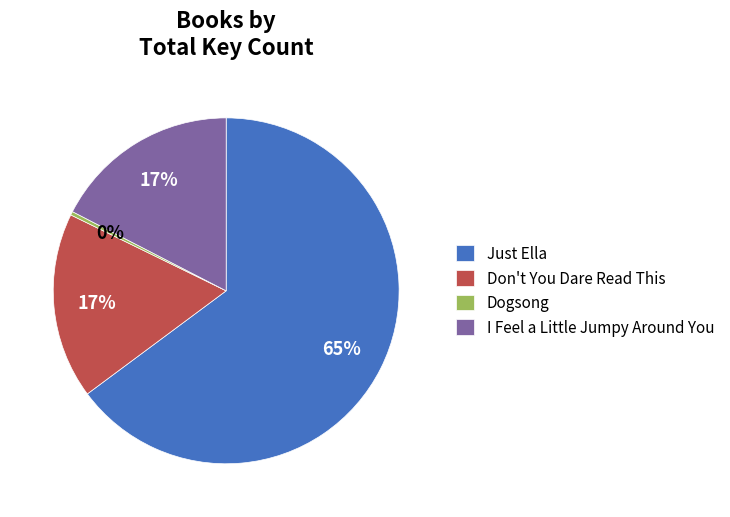

Which category has the biggest portion of the pie?

Just Ella